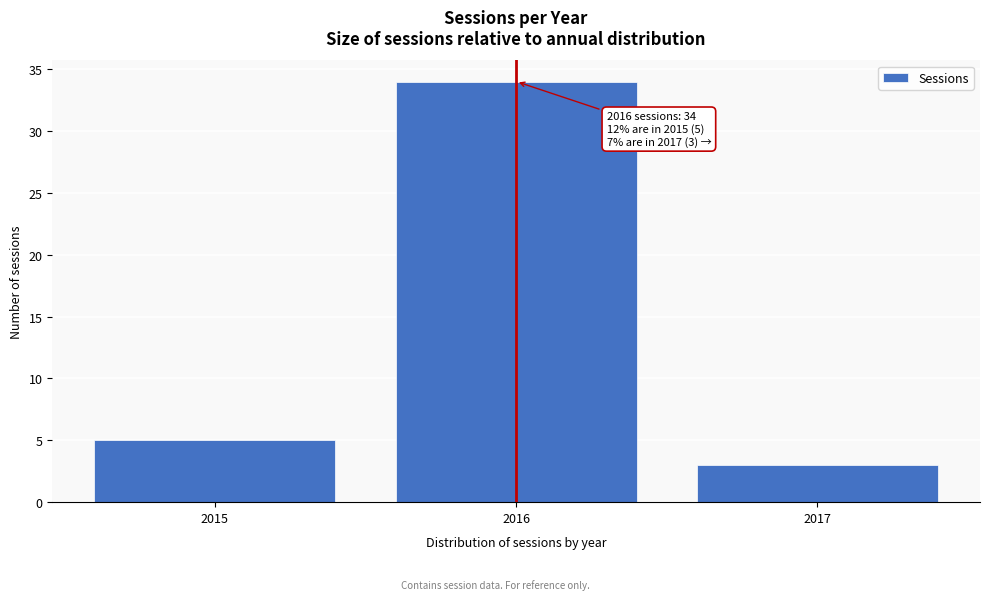

Reading left to right, transcribe all the data shown in this chart.

5	34	3